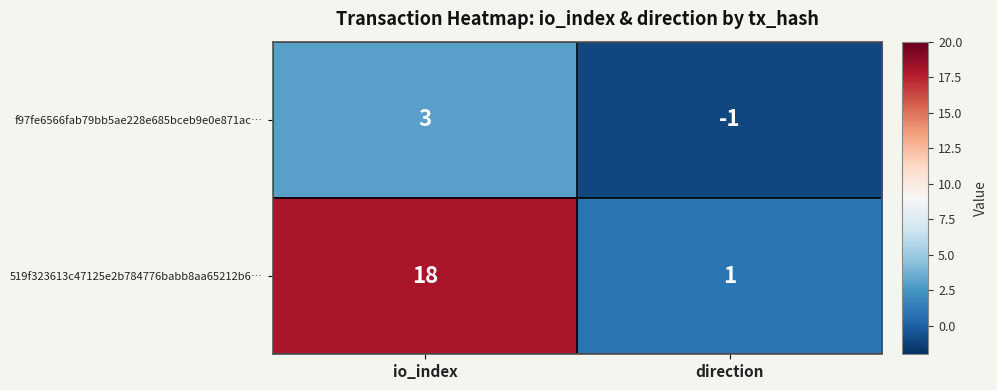

Reading left to right, extract all data points from this chart.

f97fe6566fab79bb5ae228e685bceb9e0e871ac…: 3	-1
519f323613c47125e2b784776babb8aa65212b6…: 18	1